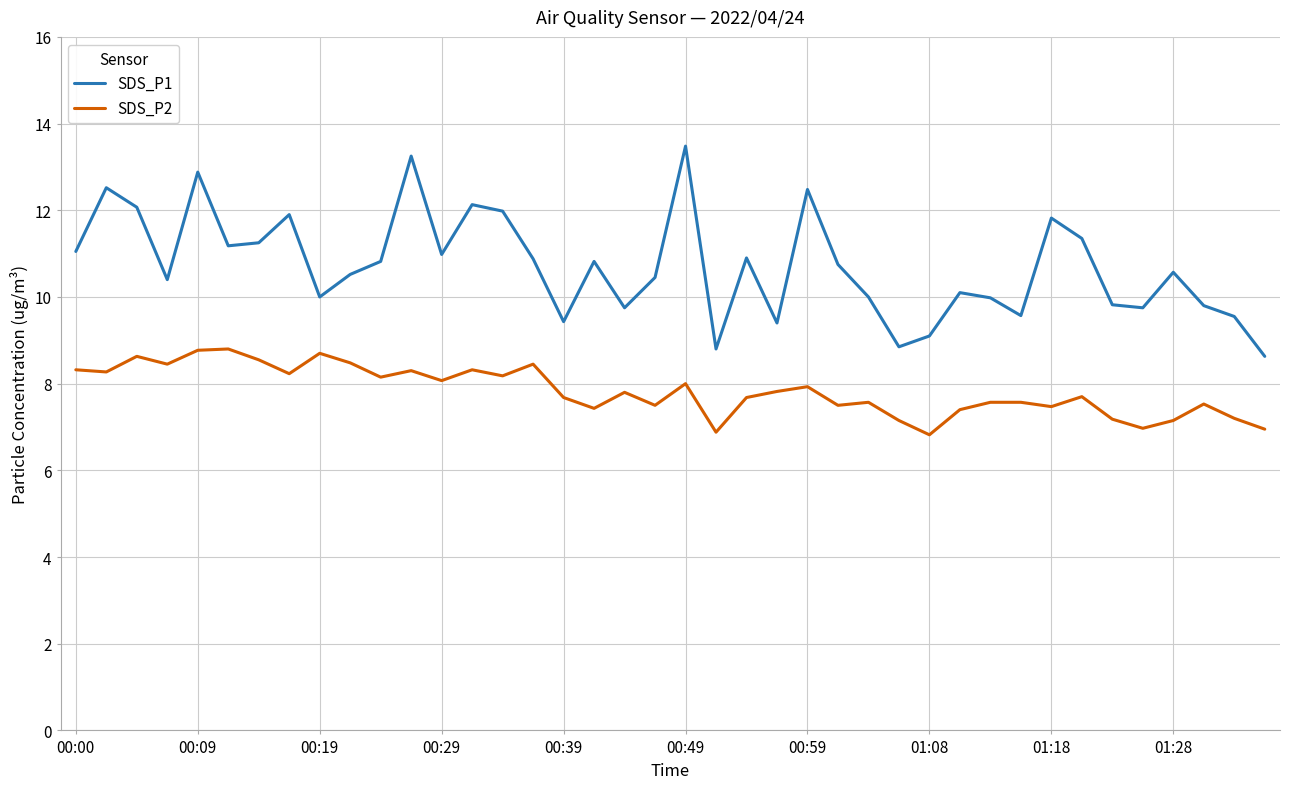

Rank the series by their average value, from lowest to highest.

SDS_P2, SDS_P1